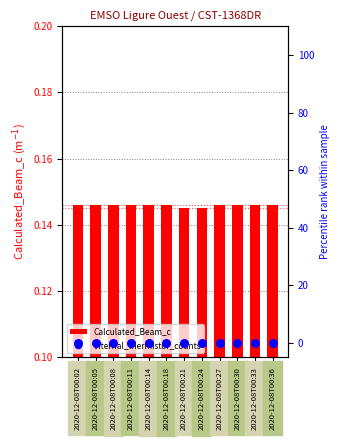

What are all the series names shown in the legend?

Calculated_Beam_c, Internal_thermistor_counts